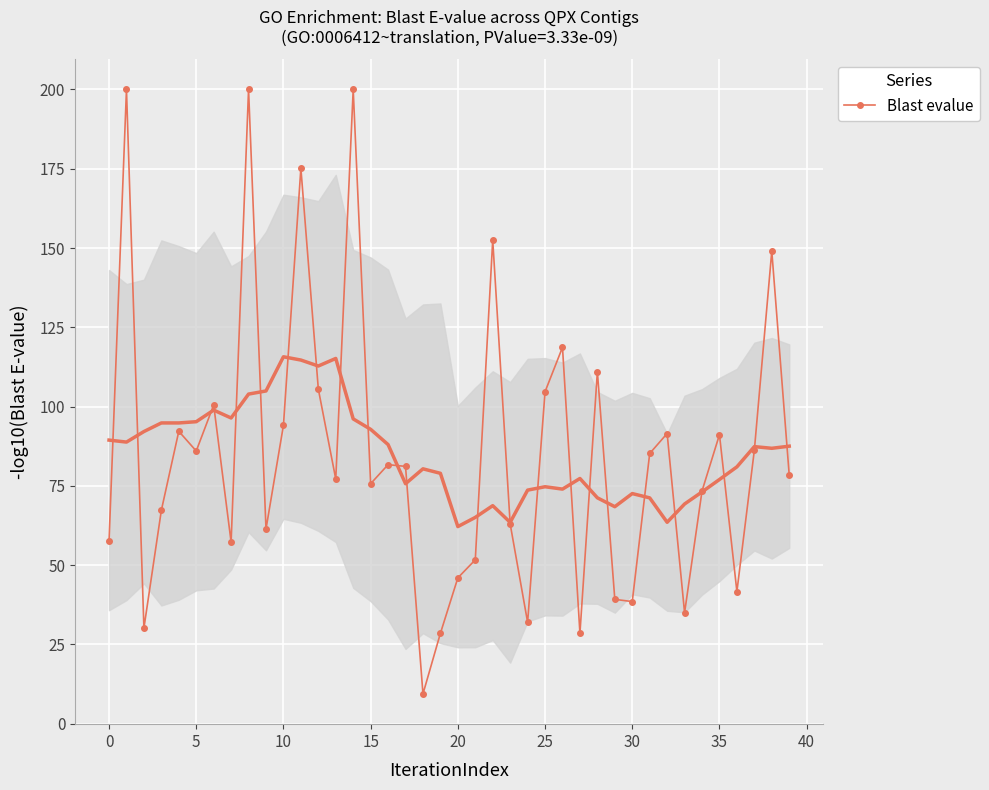

What is the difference between the maximum and minimum values?

190.6